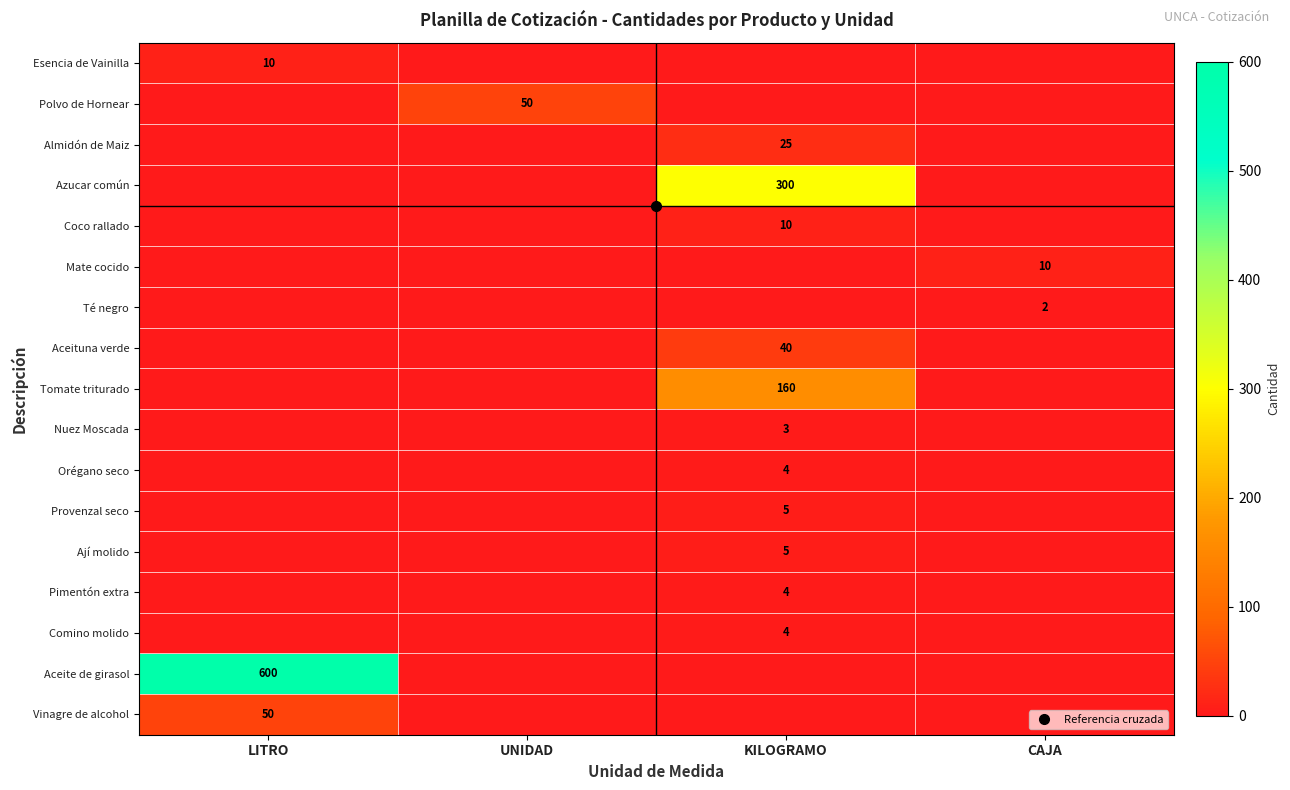

The value of Almidón de Maiz at KILOGRAMO is 25. True or false?

True